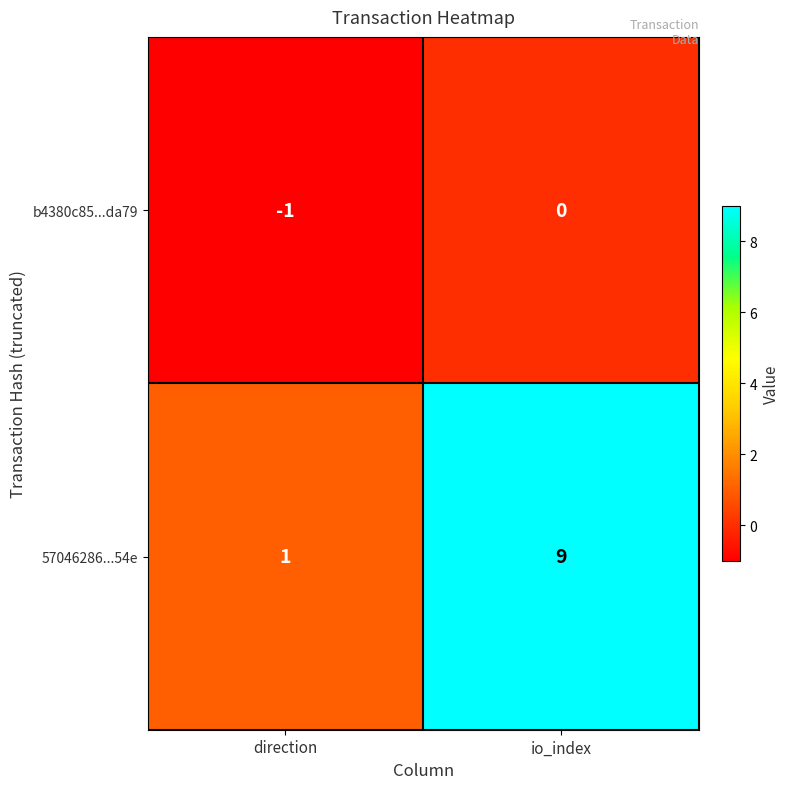

What is the difference between the 57046286...54e values at direction and io_index?

8